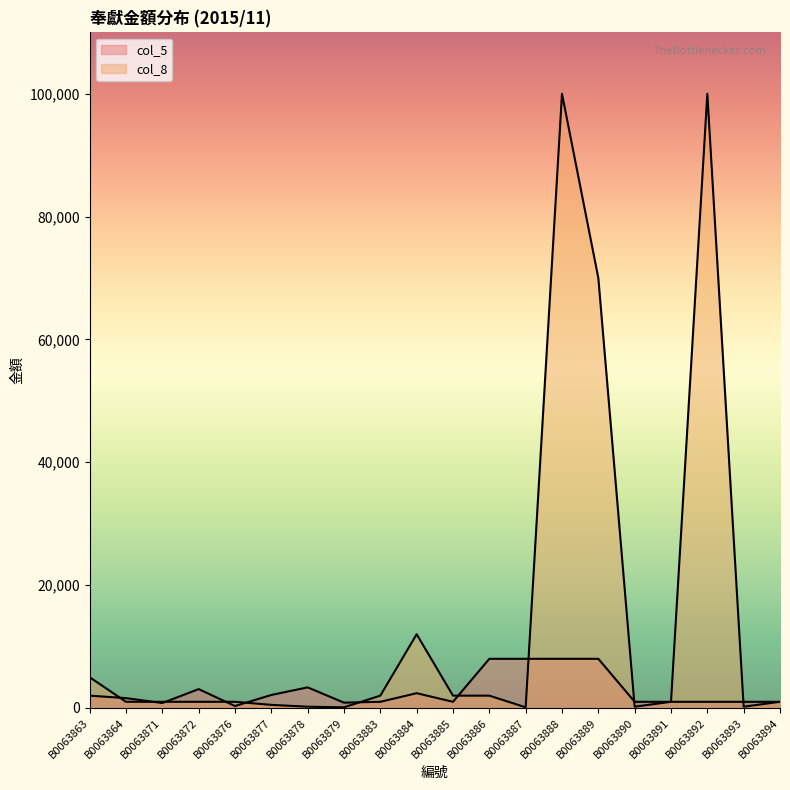

Which series has the largest range (max minus min)?

col_8